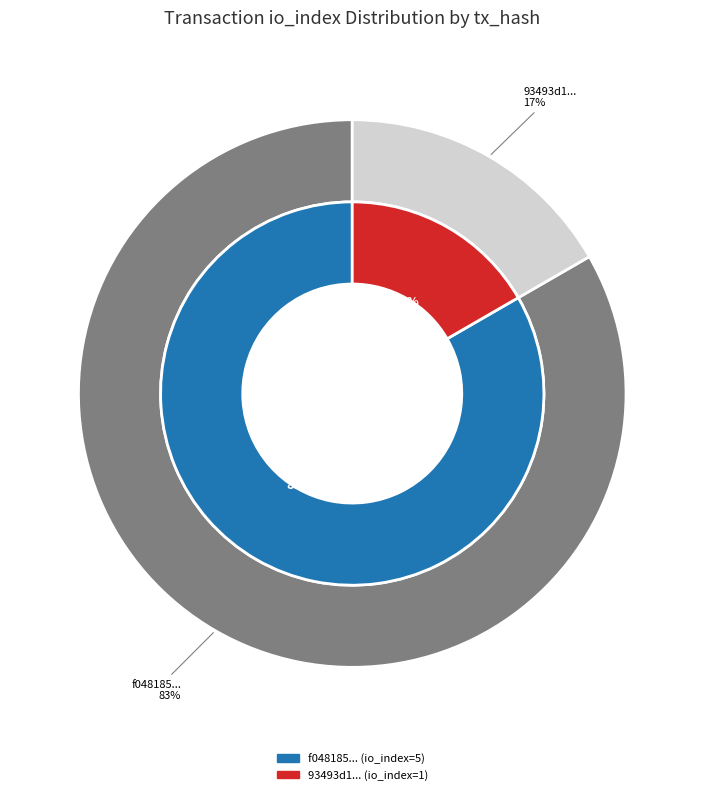

To the nearest percent, what is the combined percentage of 0 and 1?

100%